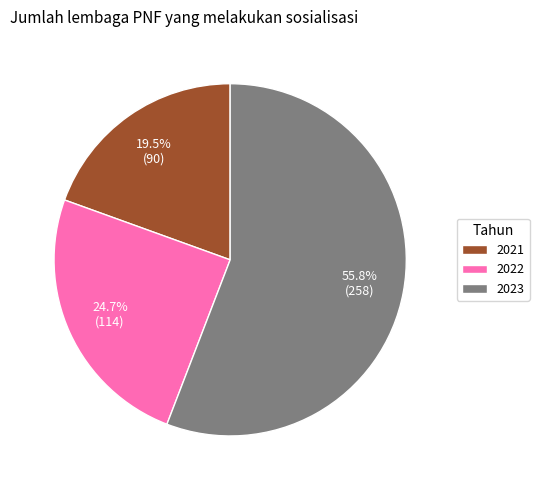

Rank the categories by value from lowest to highest.

2021, 2022, 2023